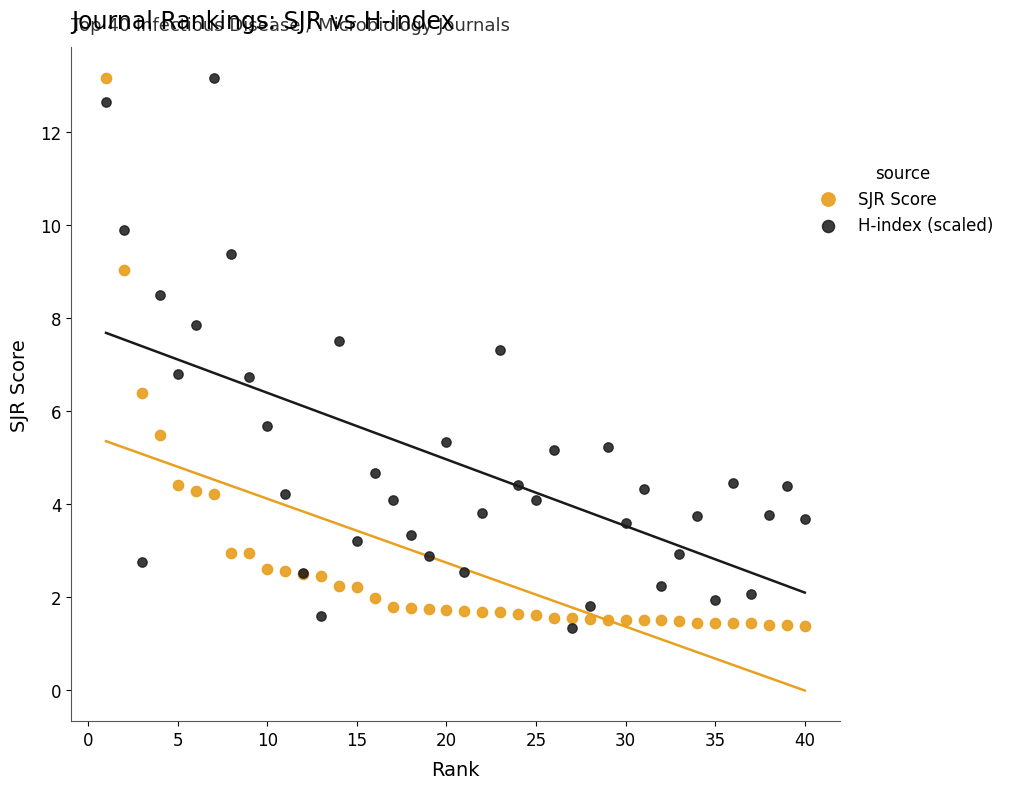

What is the X range (max minus min) for the scatter plot?

39.0